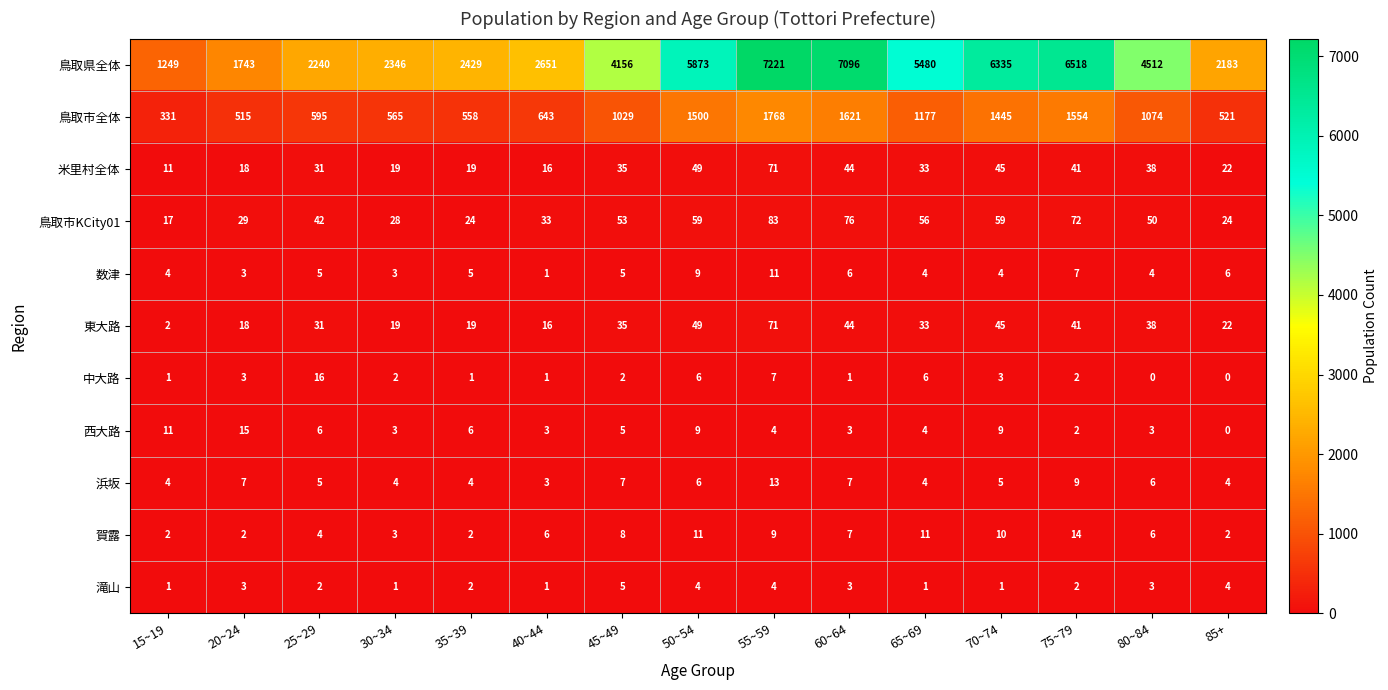

Count the number of data series in this chart.

11